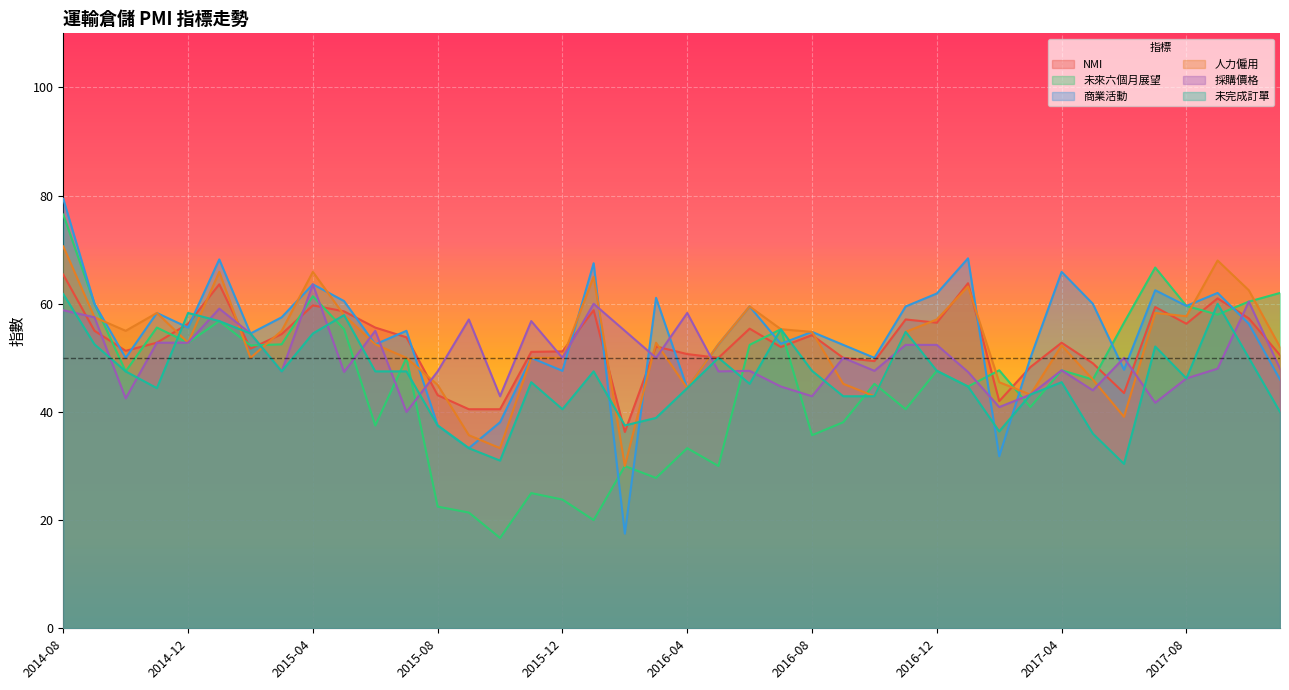

How many data points does each series have?

40